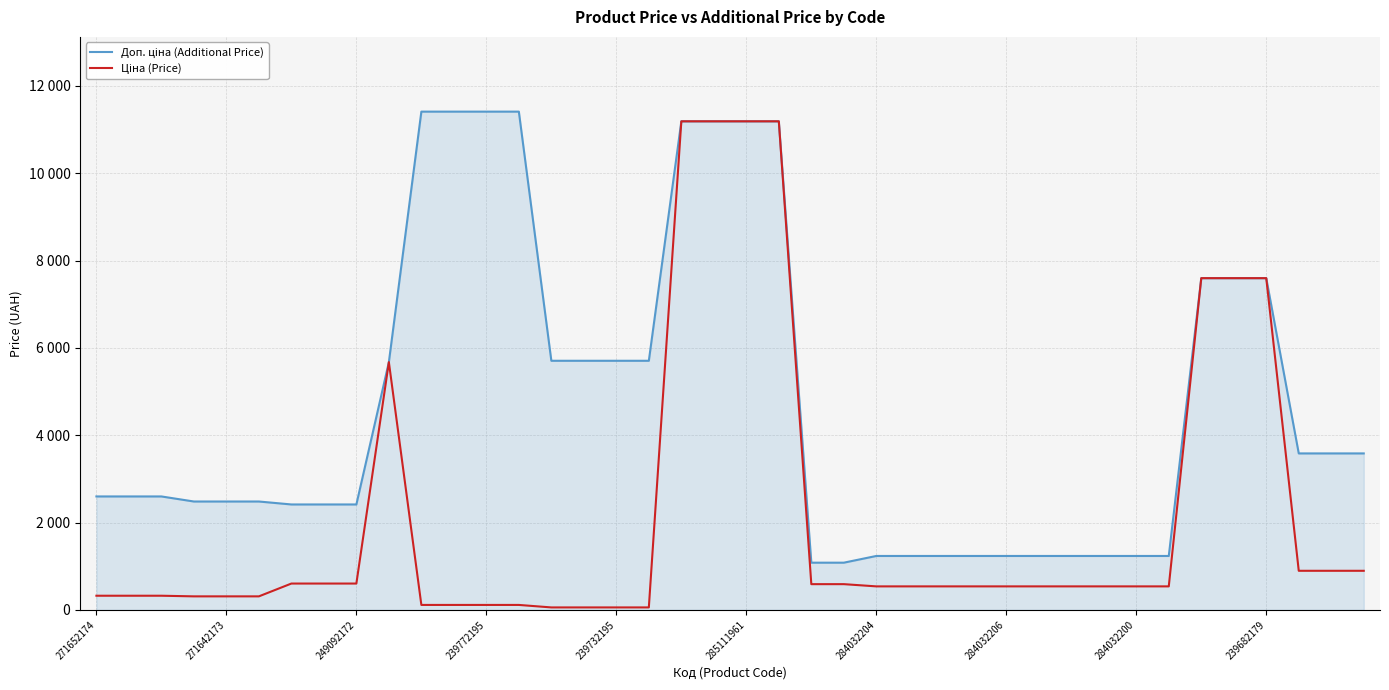

Does the chart display data point markers on the line(s)?

No